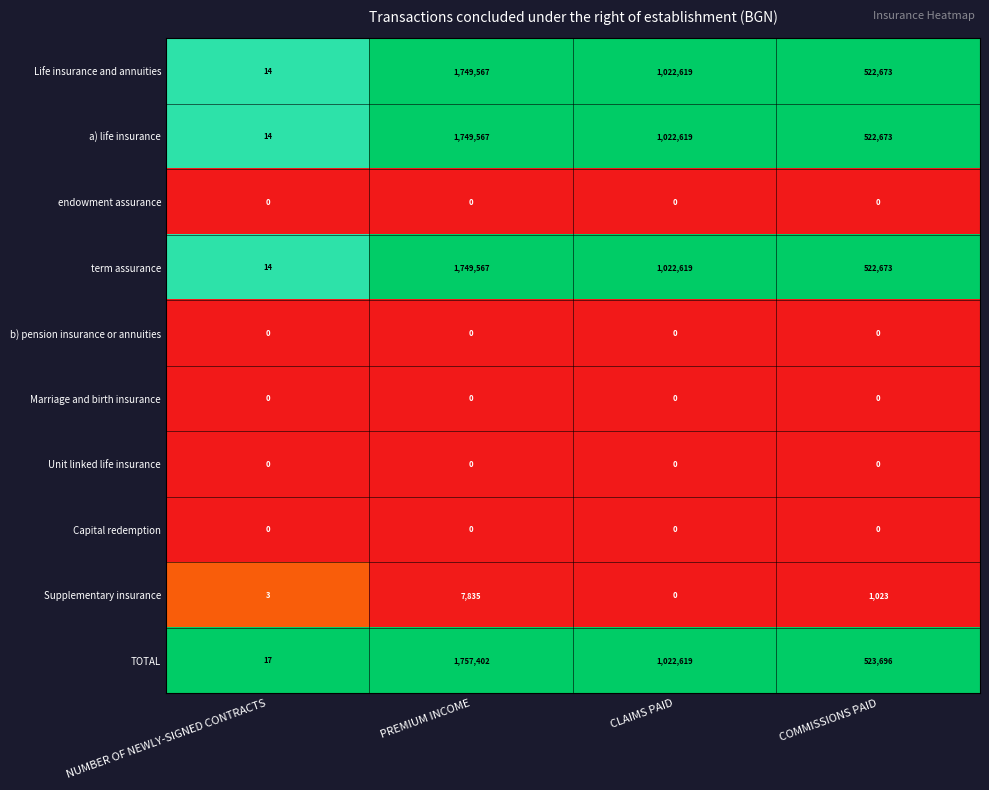

Rank the categories by a) life insurance value from highest to lowest.

PREMIUM INCOME, CLAIMS PAID, COMMISSIONS PAID, NUMBER OF NEWLY-SIGNED CONTRACTS